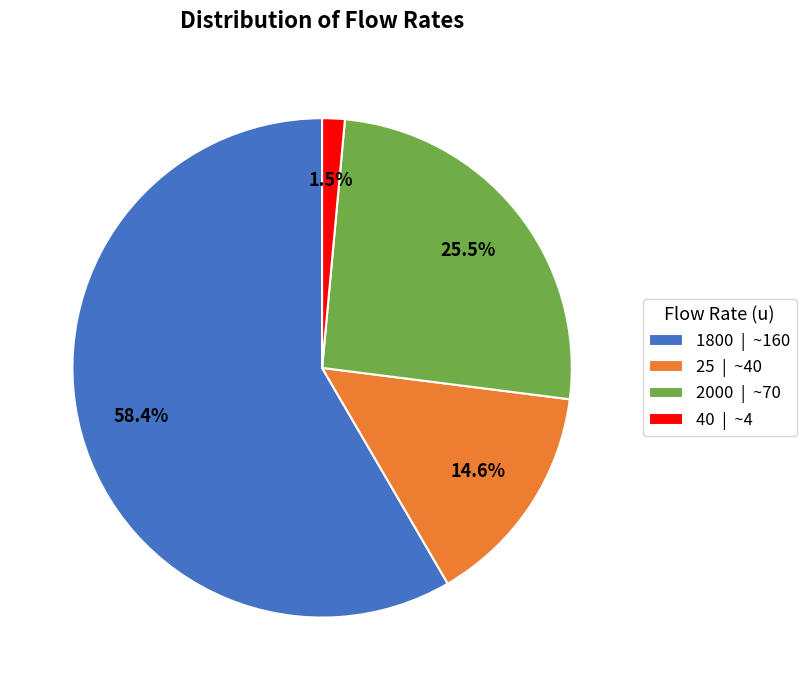

What is the ratio of the value at 1800 to the value at 2000?

2.3